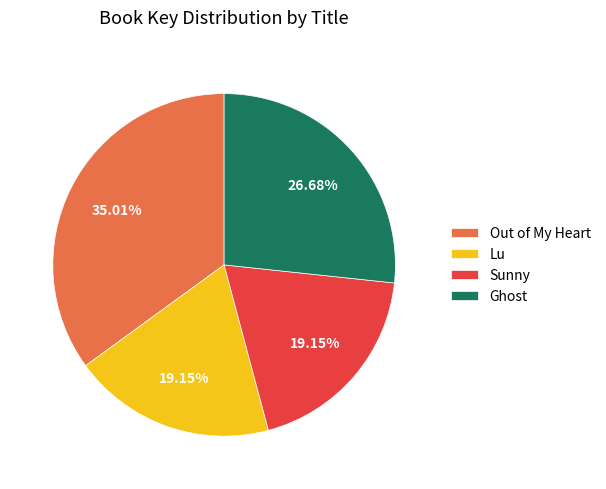

What is the ratio of the value at Sunny to the value at Out of My Heart?

0.5